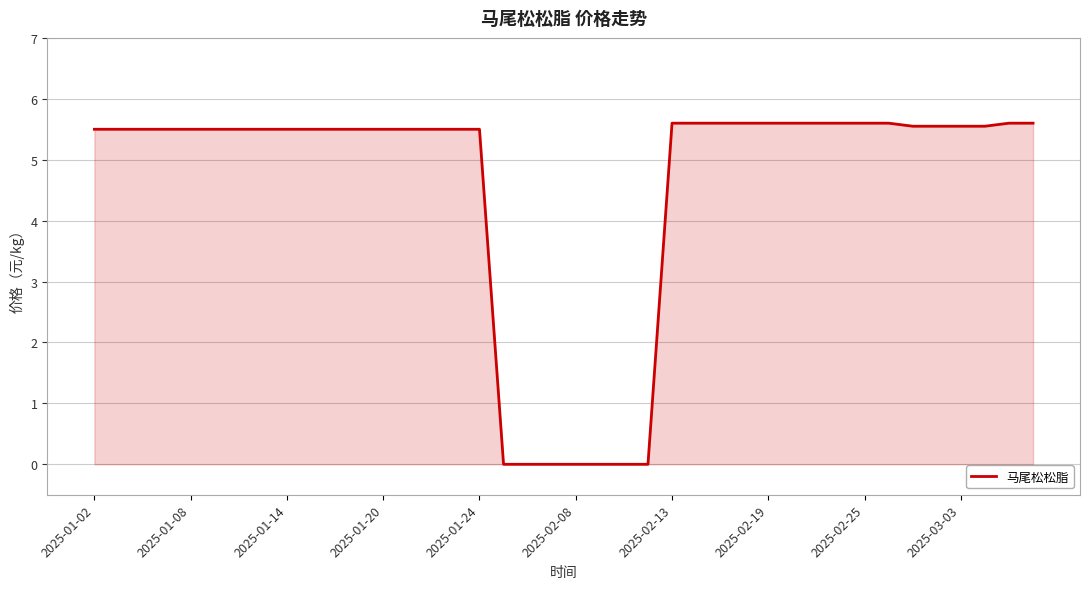

What is the maximum value shown in the chart?

5.6